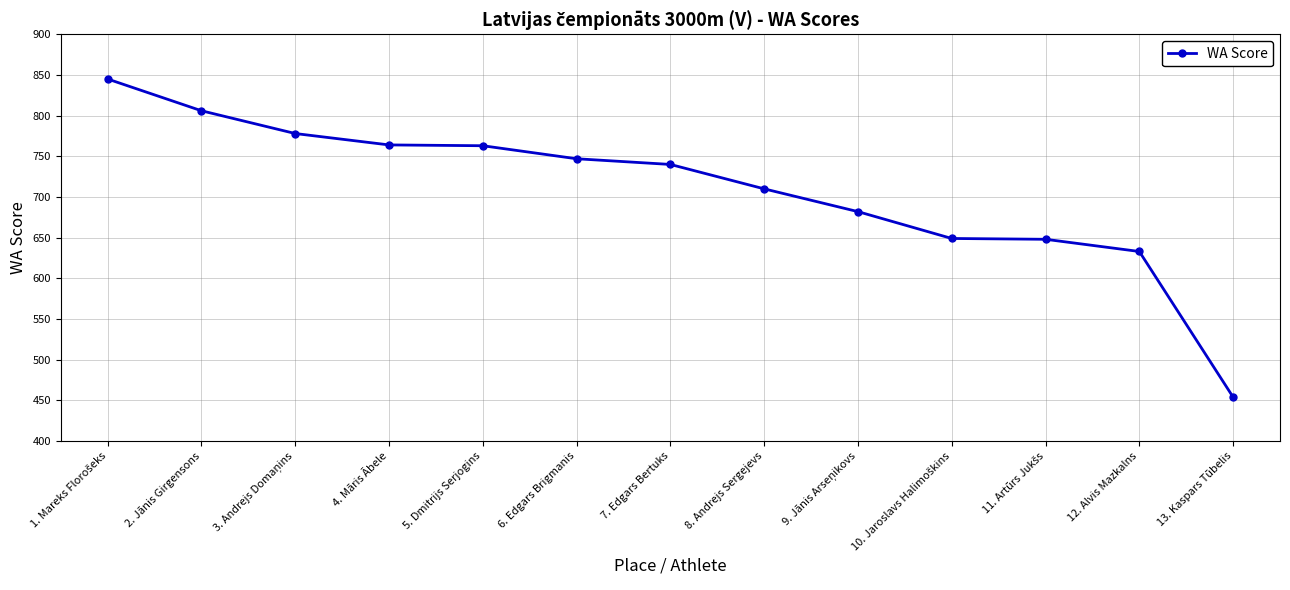

What is the greatest value displayed?

845